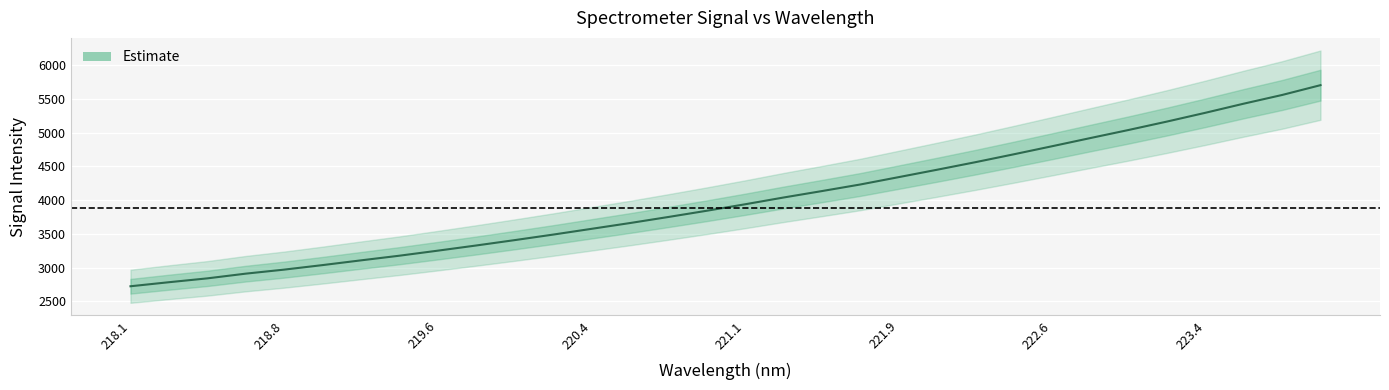

What is the value of the 7th point from the left?

3108.8